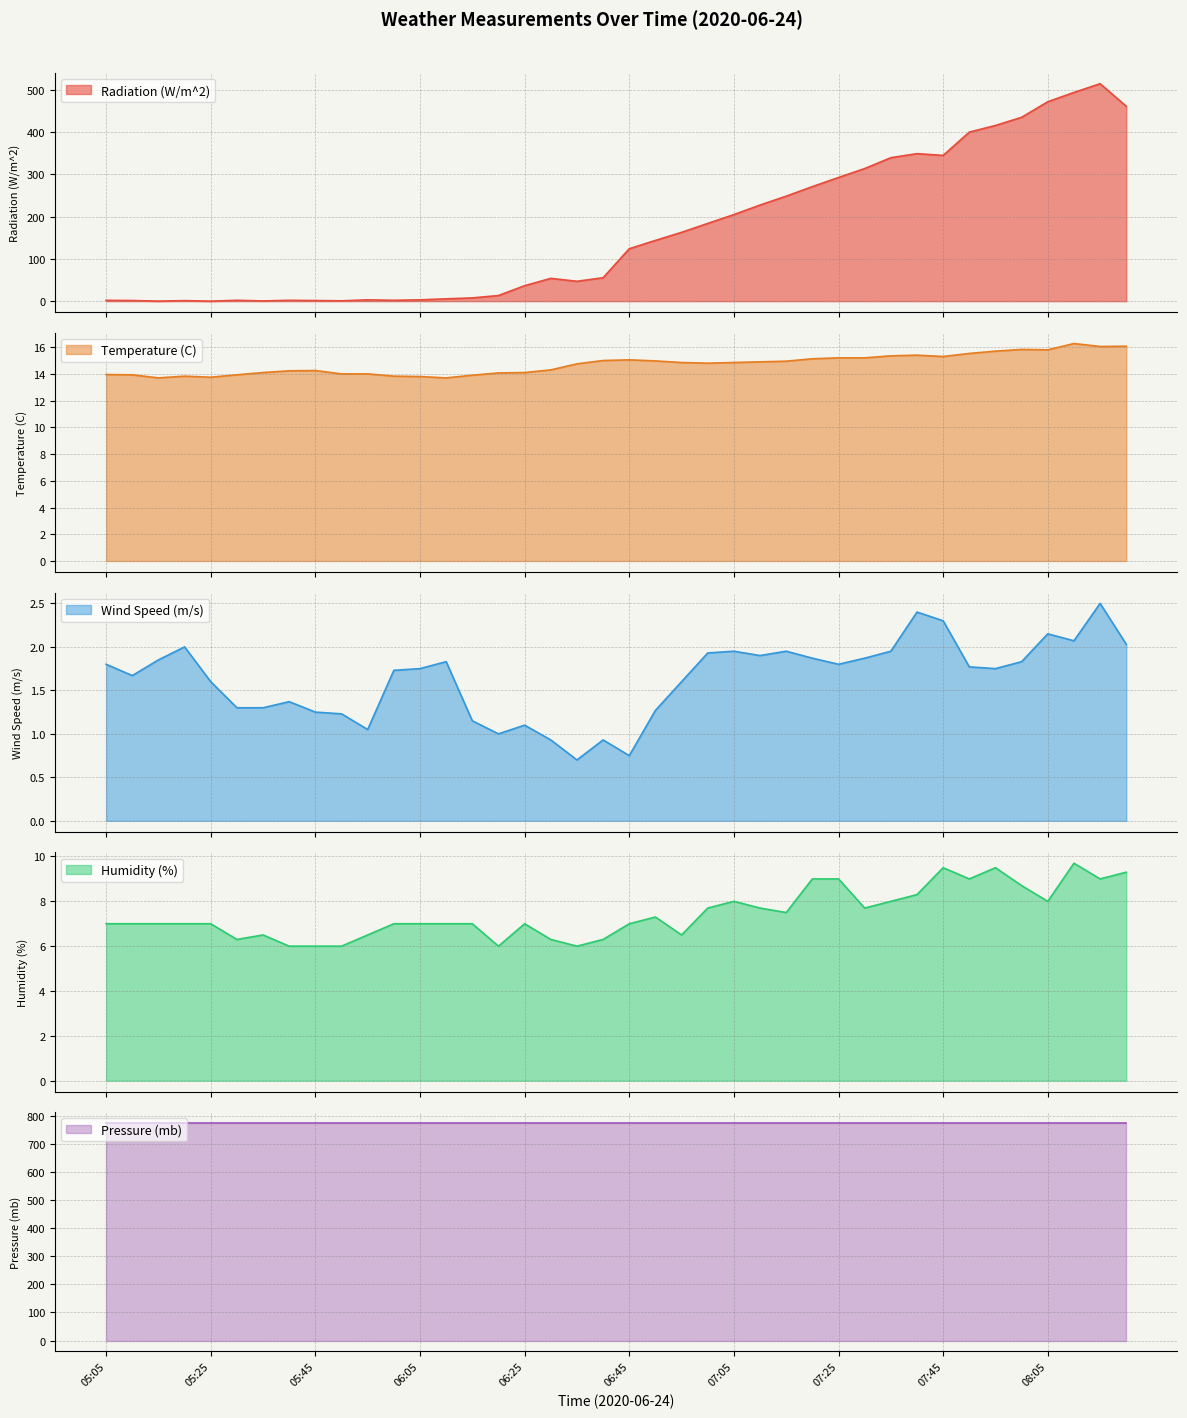

How many values in the Wind Speed (m/s) series exceed 1?

35